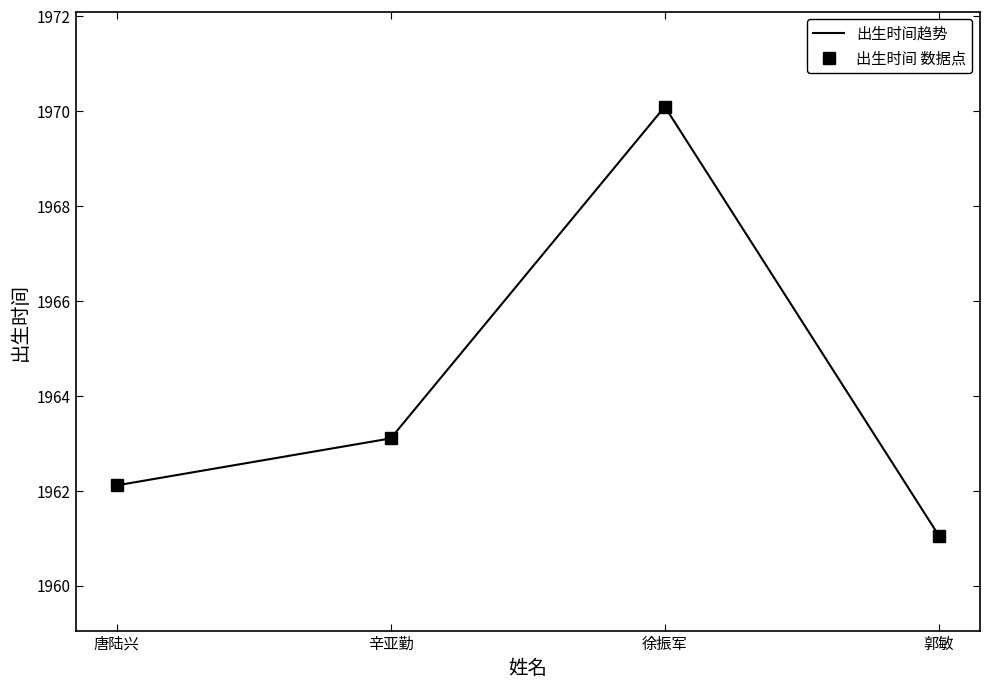

What is the maximum value shown in the chart?

1970.1